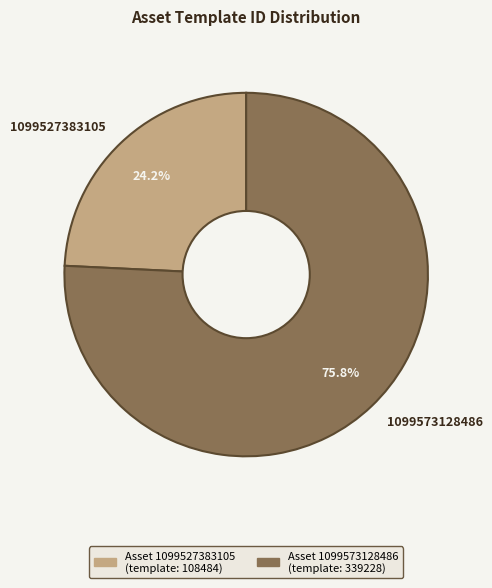

How many segments does this pie chart have?

2